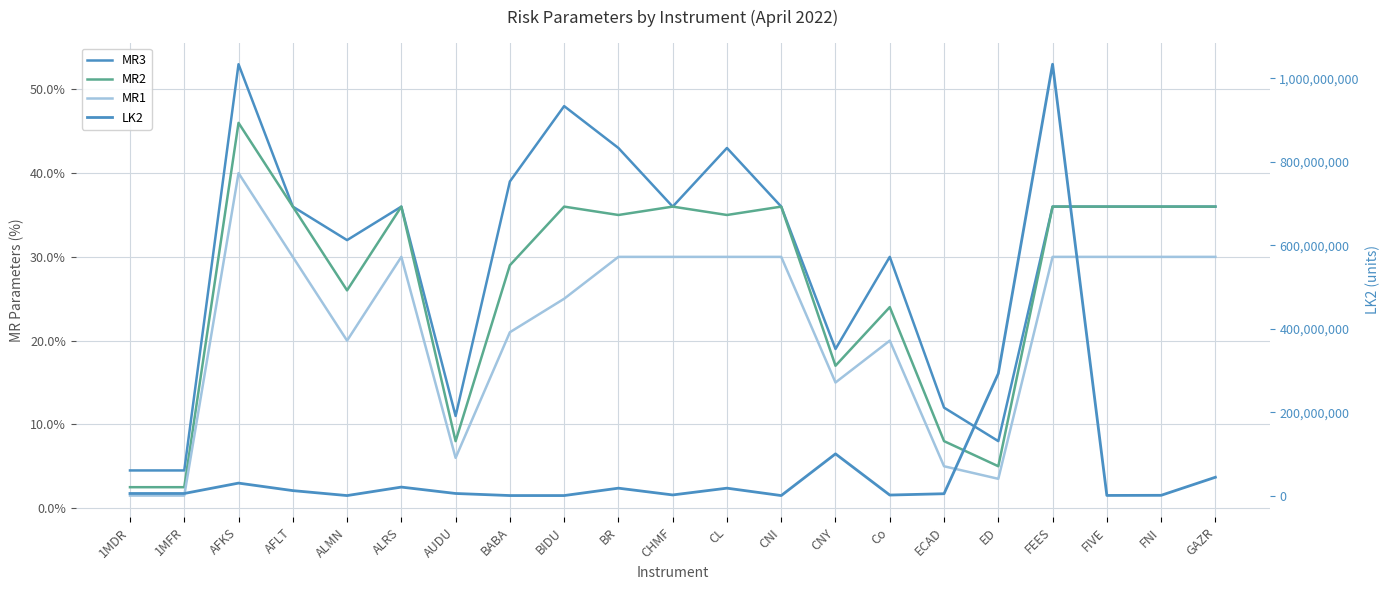

Count the number of categories in the chart.

21